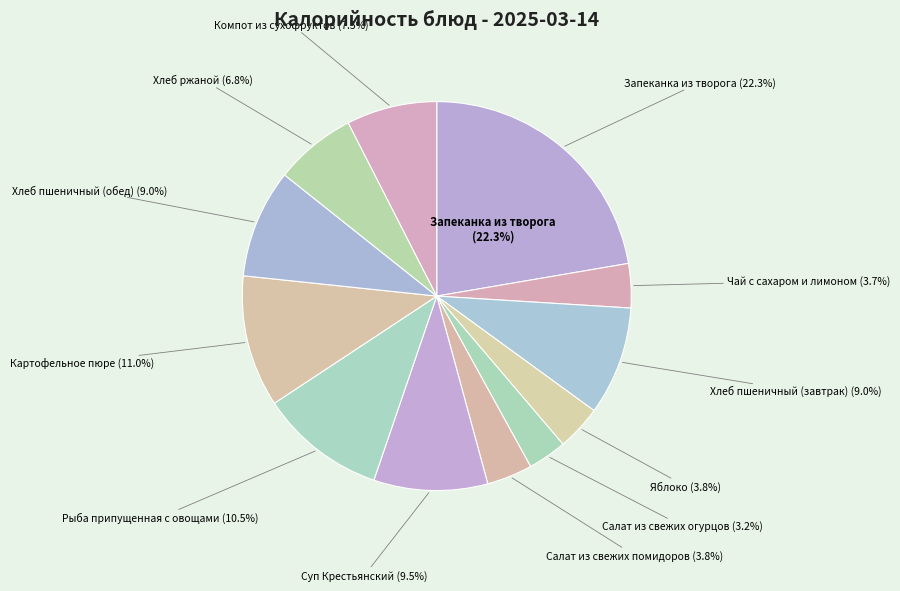

To the nearest percent, what is the difference between the Картофельное пюре and Яблоко slice percentages?

7%